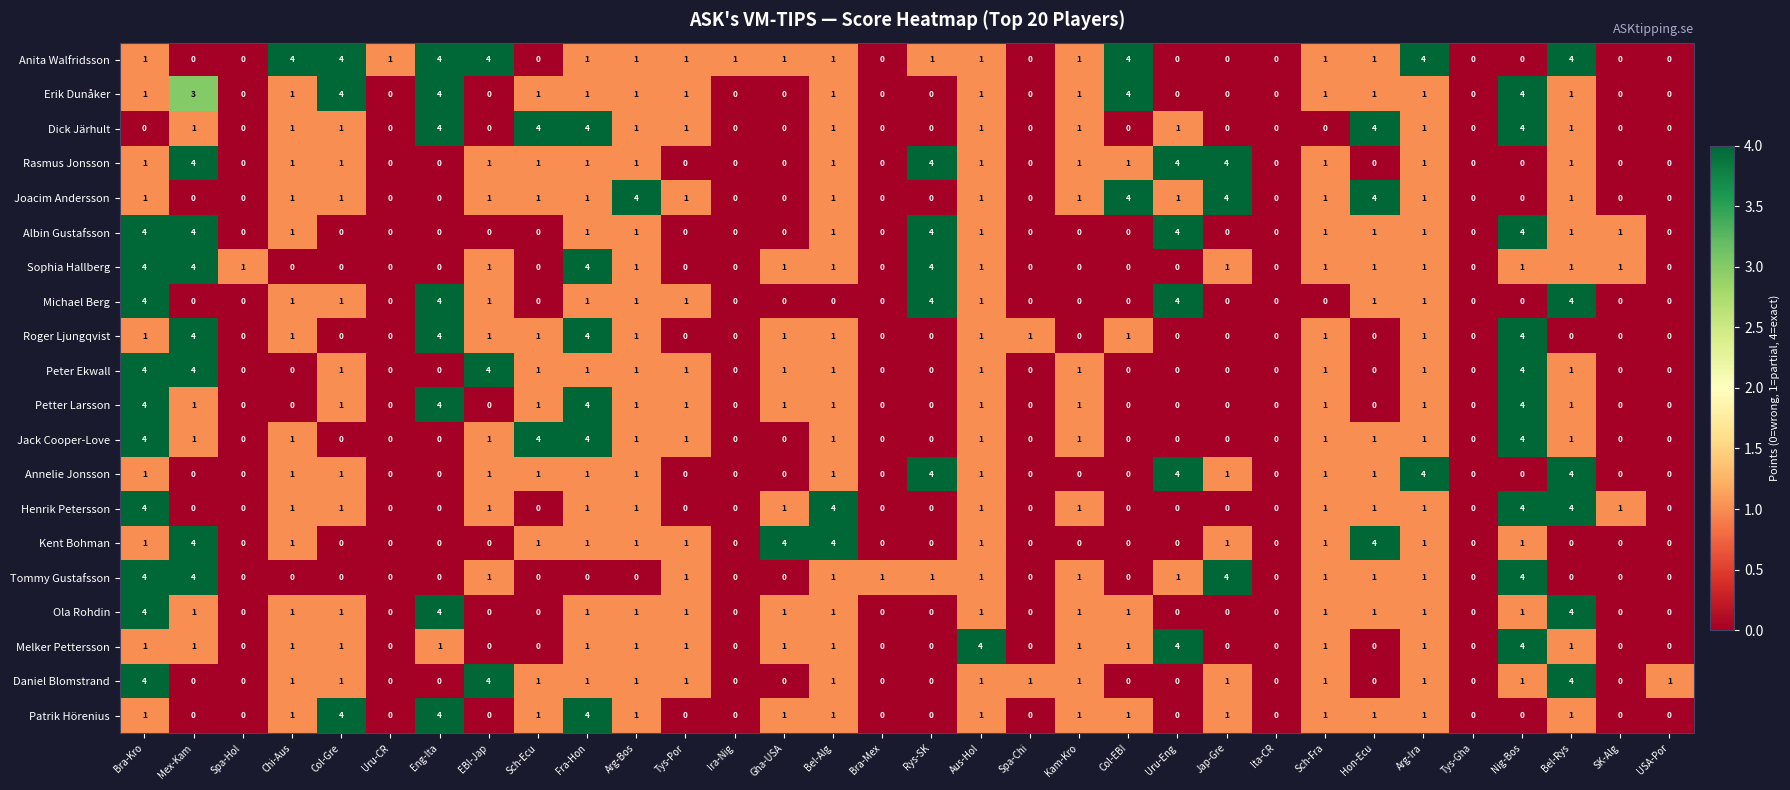

How many Peter Ekwall values are between 0 and 1?

28